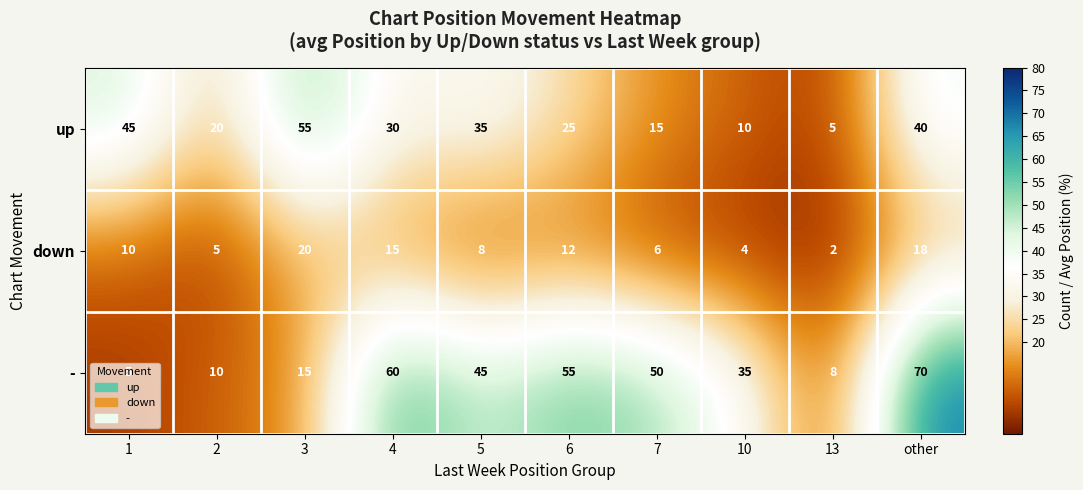

What is the highest value of the up series?

55